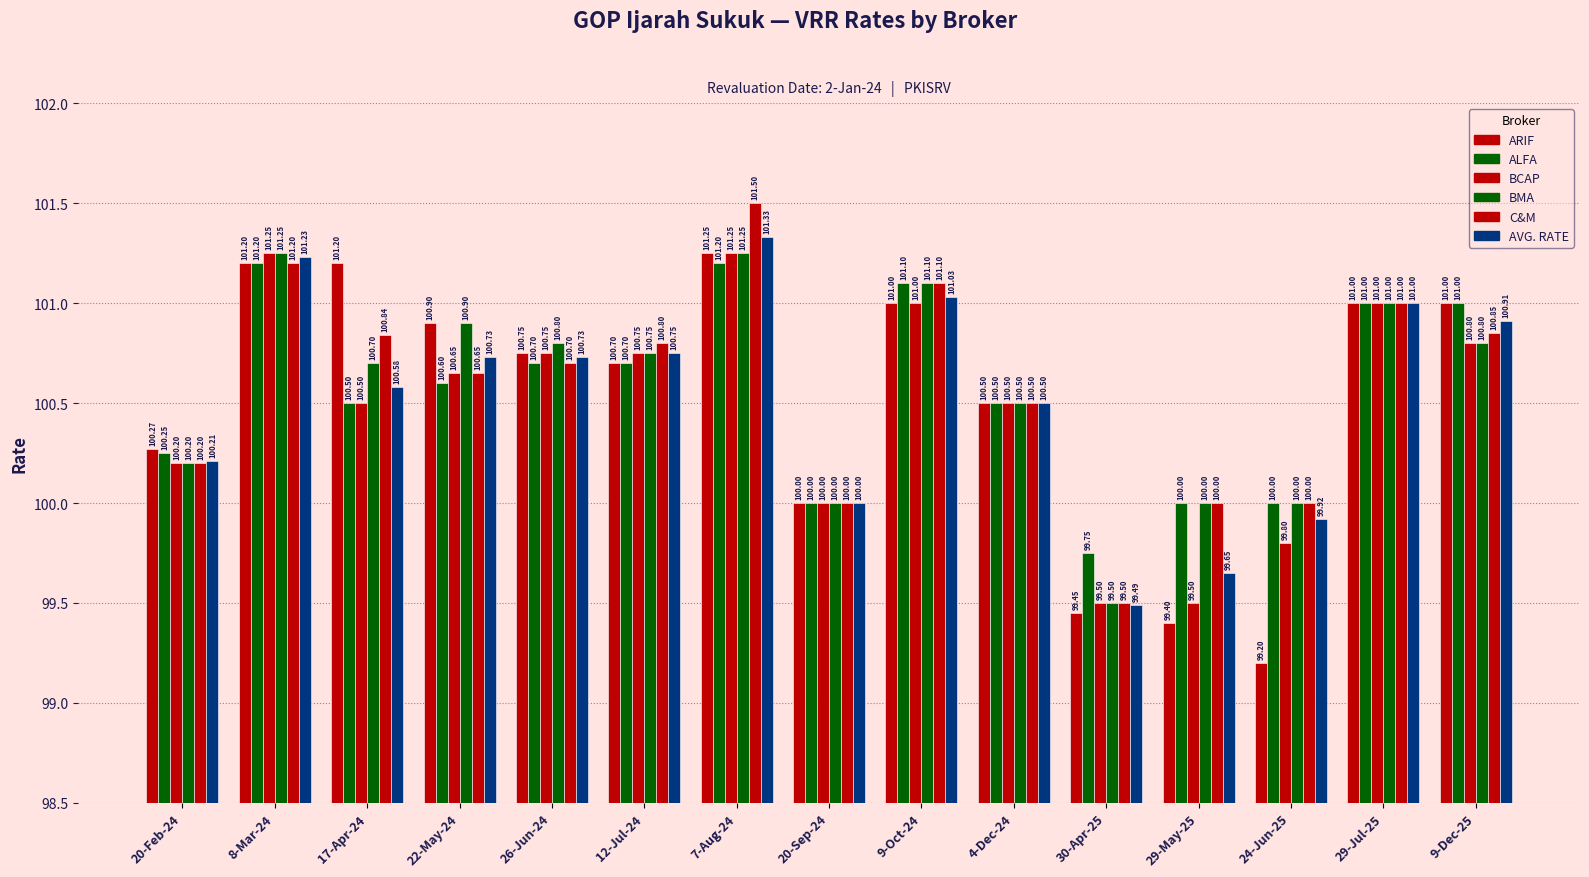

How many bars are there in total?

90